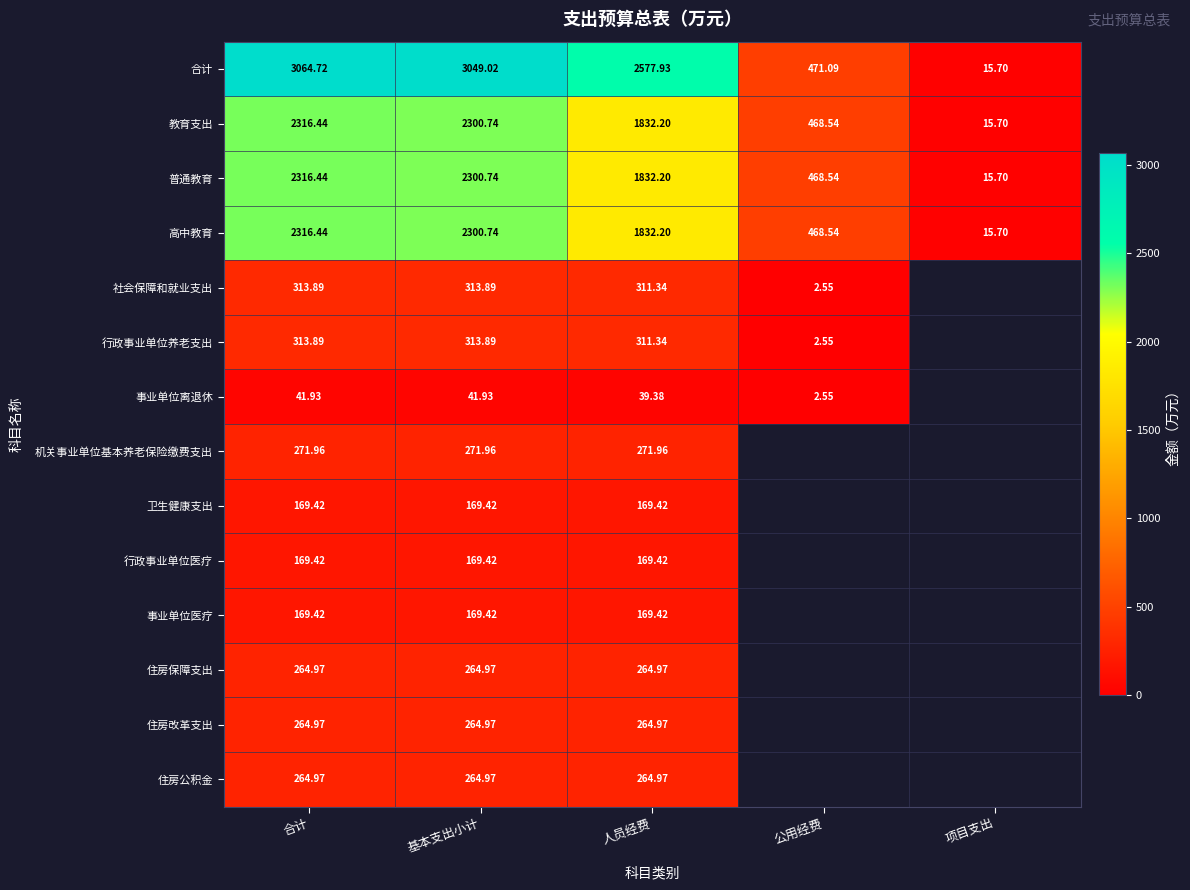

At how many categories does at least one series exceed 150?

4